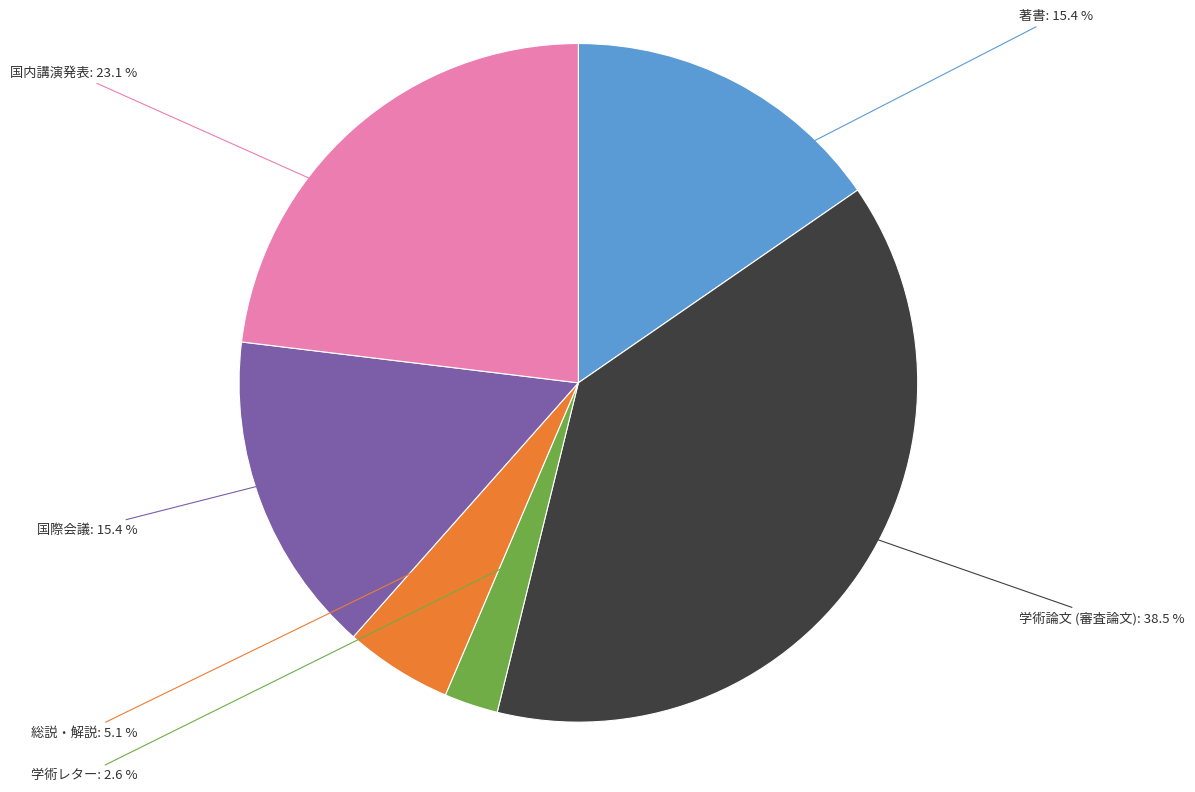

Is there any slice that represents more than half of the pie?

No